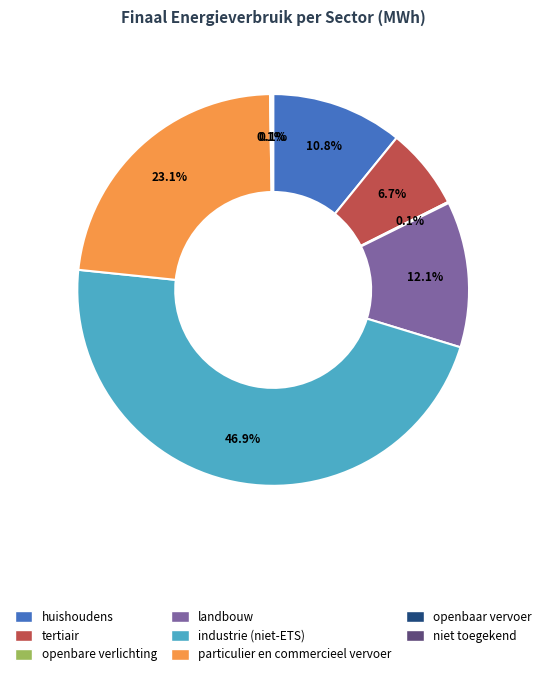

What is the largest slice in the pie chart?

industrie (niet-ETS)